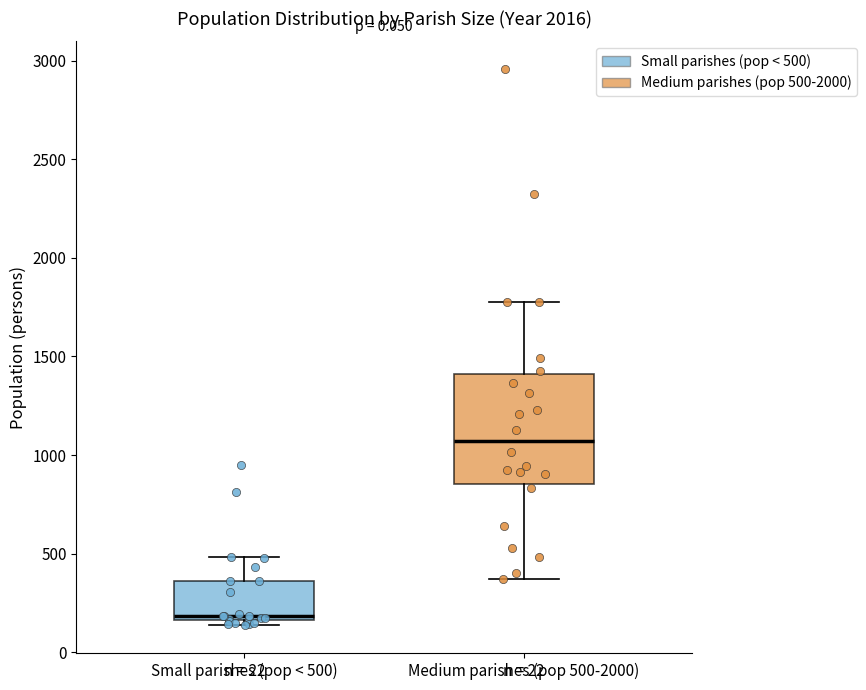

Which box has the lowest median line?

Small parishes (pop < 500)